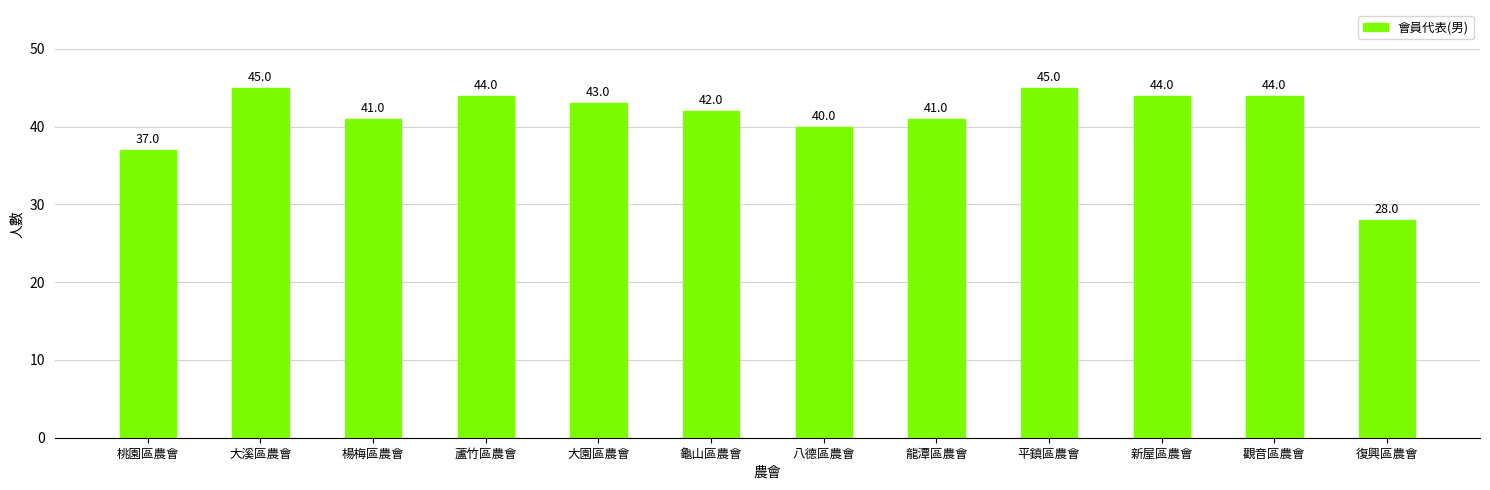

The value at 觀音區農會 is 79. True or false?

False